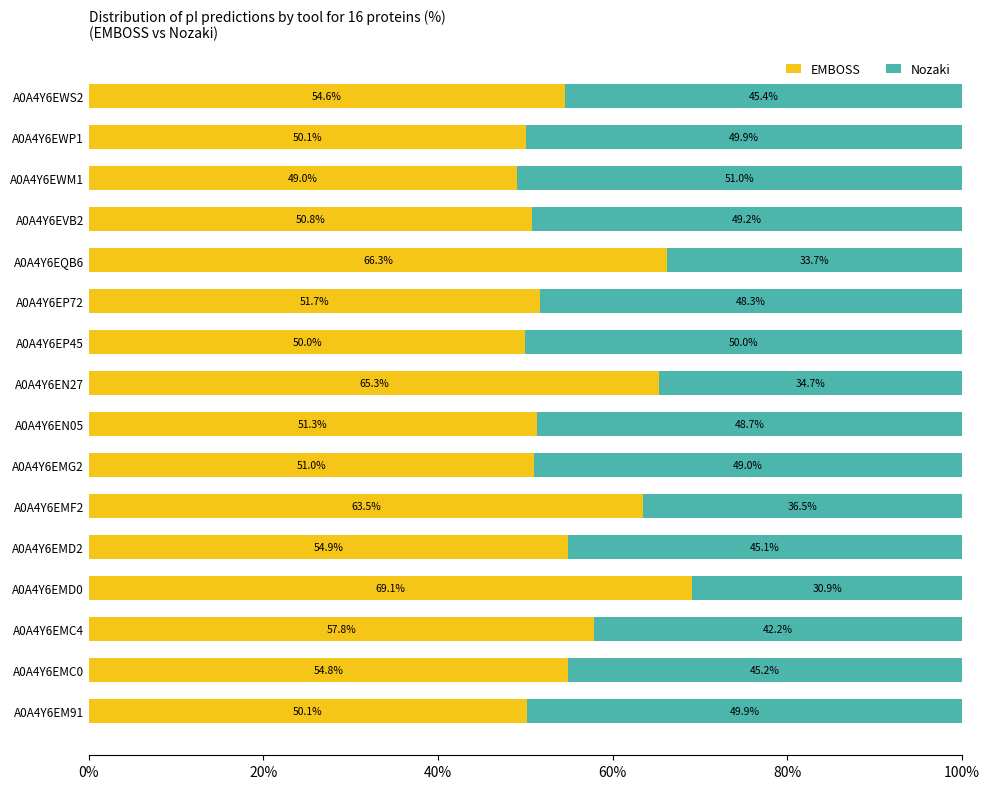

At which label does EMBOSS reach its minimum?

A0A4Y6EWM1